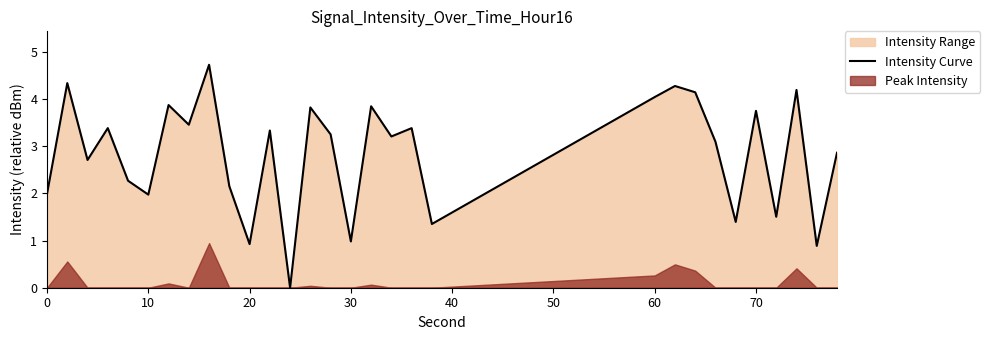

True or false: Intensity Curve has a value of 3.8 at 70.

True